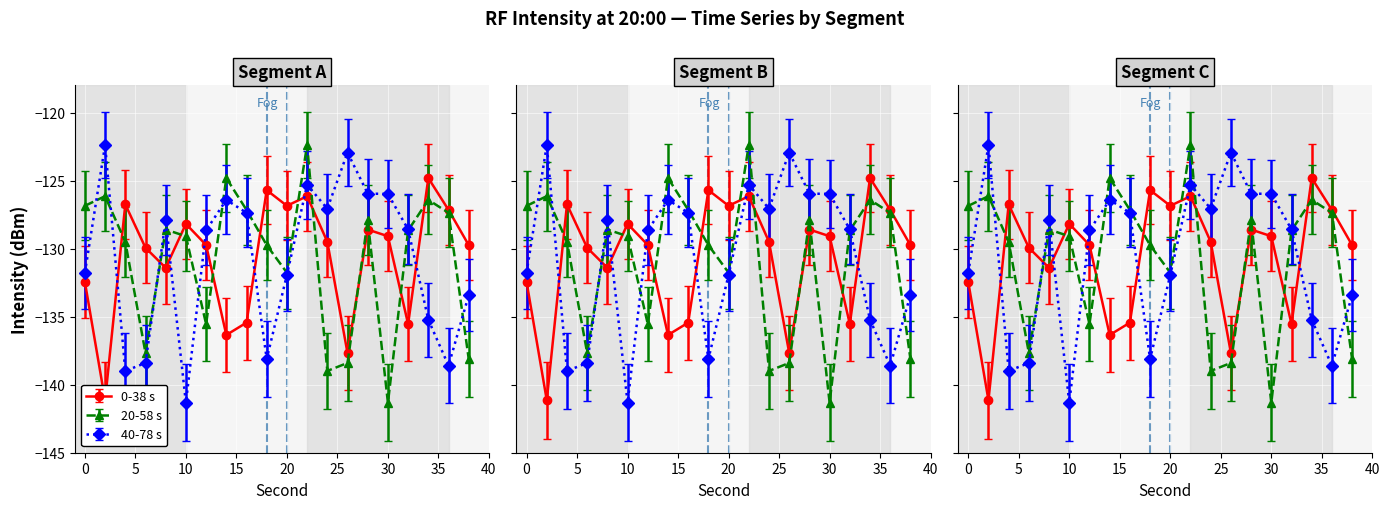

How many data points are less than -129?

12